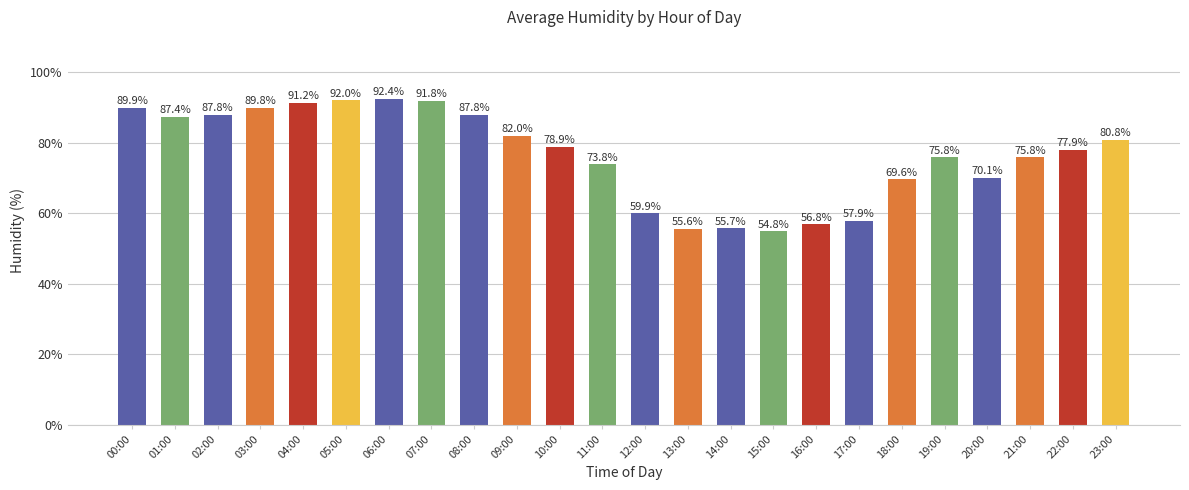

What is the label of the 12th bar from the left?

11:00